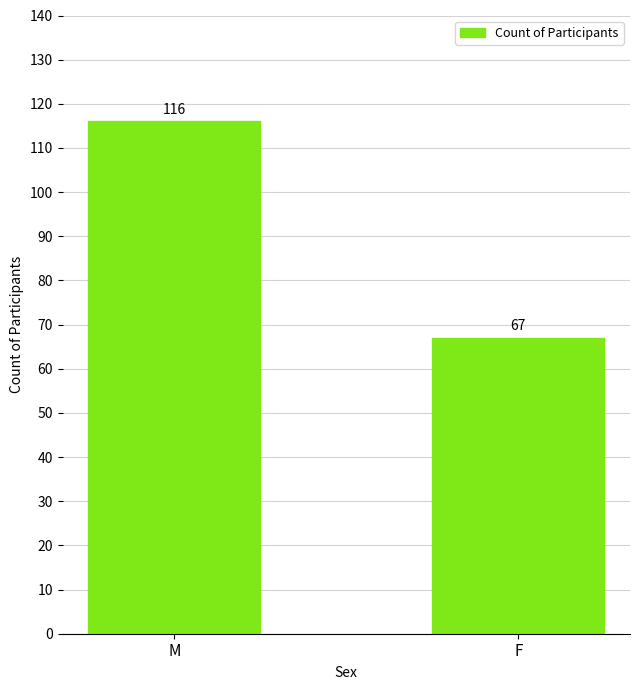

What is the label of the 1st bar from the left?

M